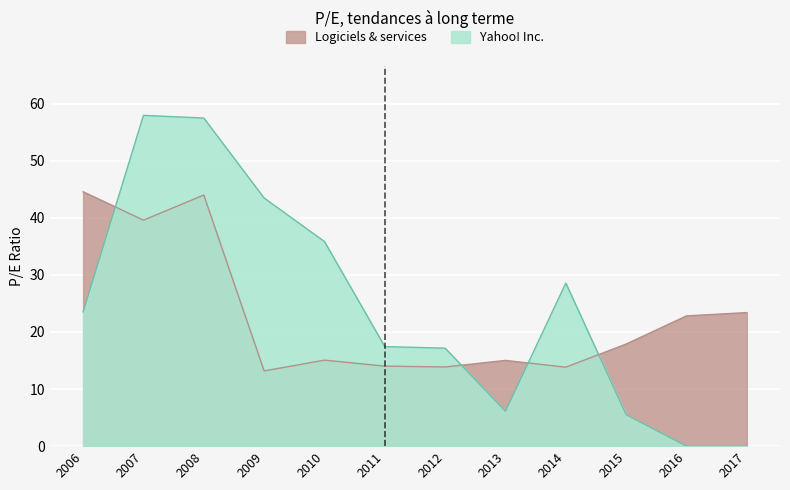

Where does the Logiciels & services series first go above 17?

2006